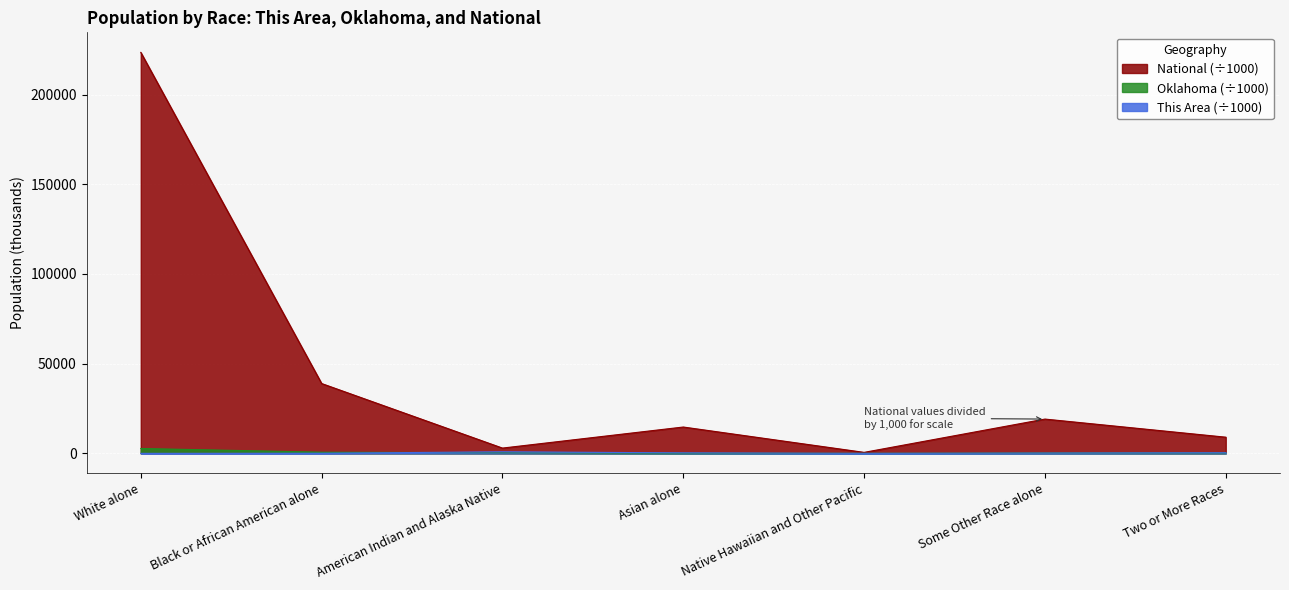

Reading right to left, extract all data points from this chart.

This Area: 337.2	154.4	4.4	265.1	859.3	62.3	2.3
Oklahoma: 221.3	154.4	4.4	65.1	321.7	644.4	2706.8
National: 9009.1	19107.4	540.0	14674.3	2932.2	38929.3	223553.3